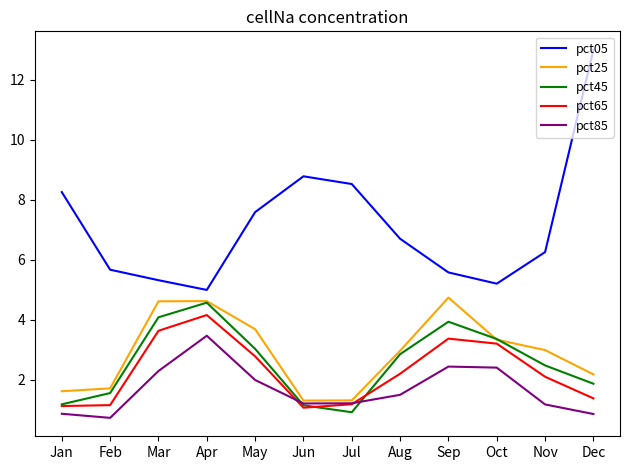

Count the number of categories in the chart.

12